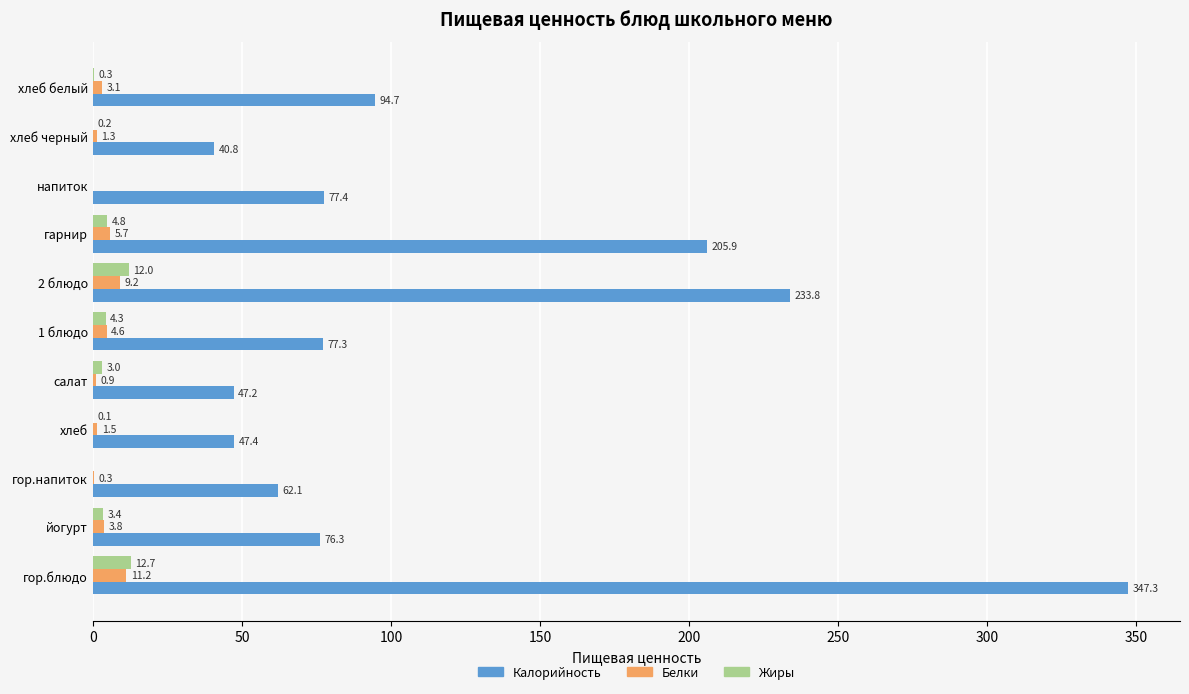

What is the highest value of the Калорийность series?

347.3